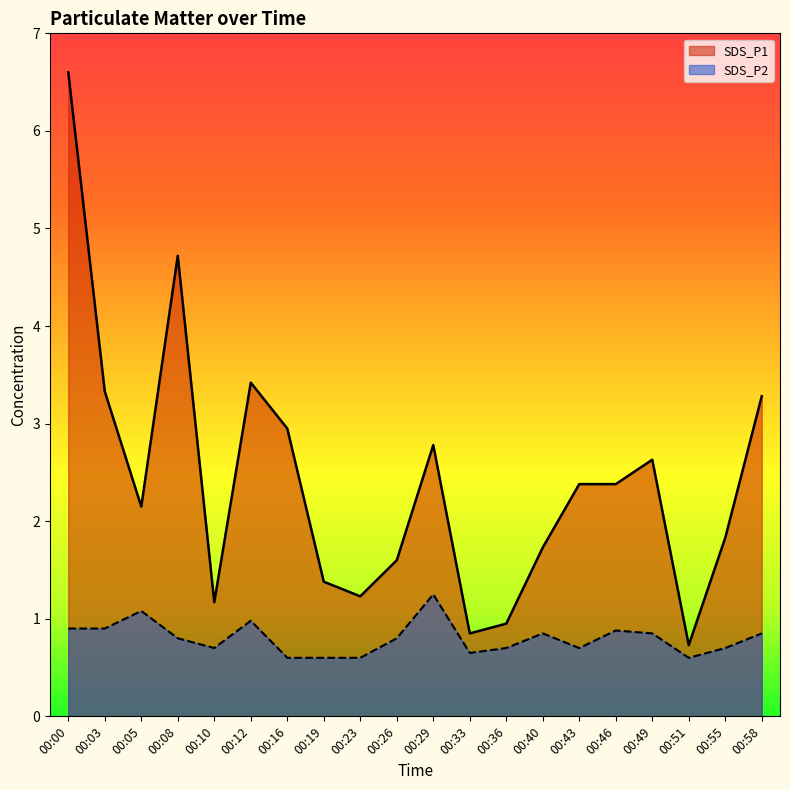

True or false: SDS_P1 has more than 0 interior local peaks.

True